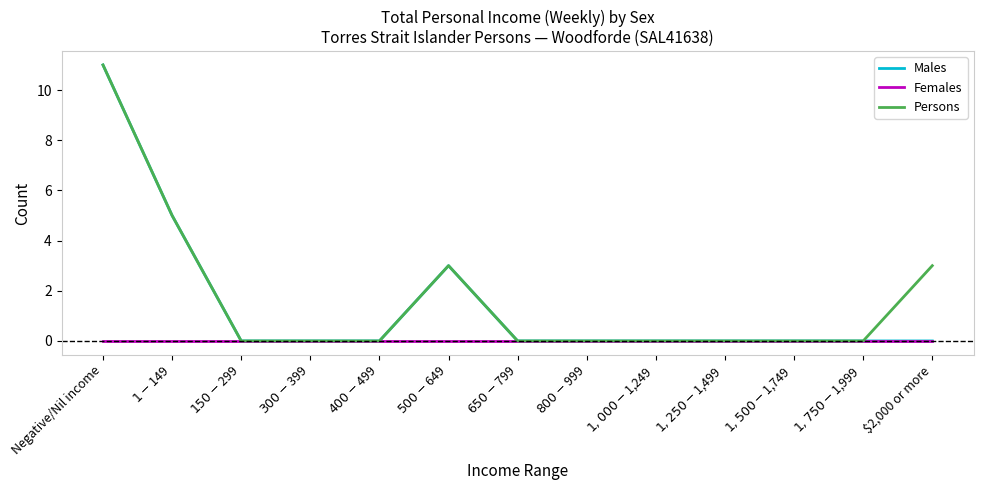

True or false: Males has a value of 11 at Negative/Nil income.

True